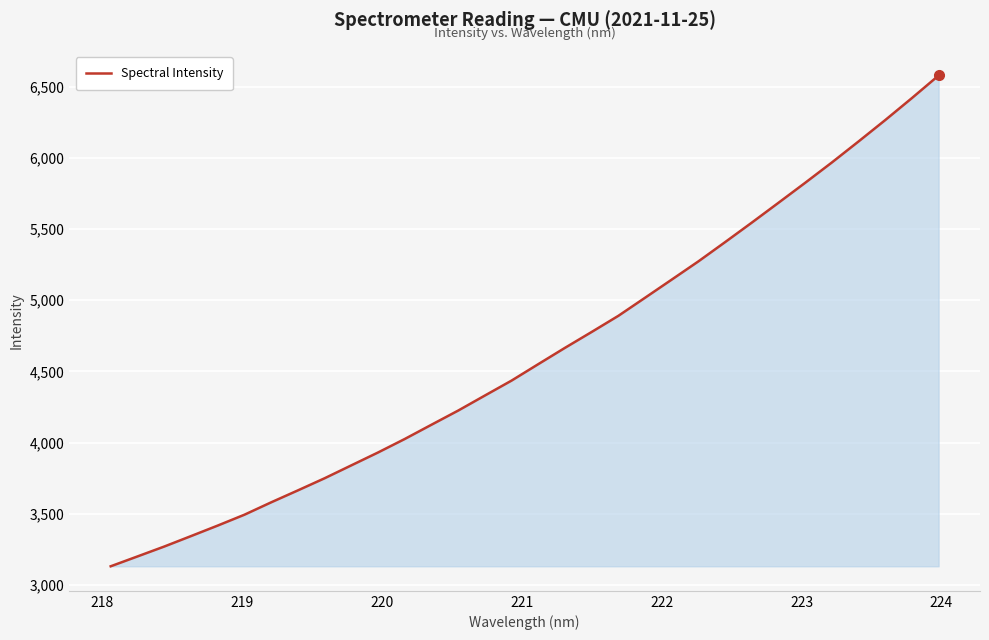

What is the difference between the maximum and minimum values?

3448.8